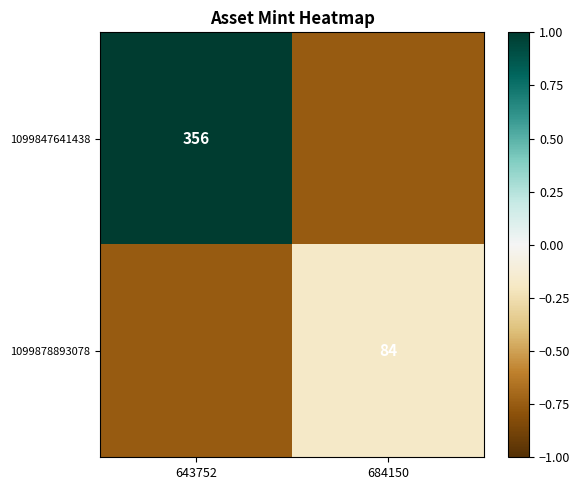

Is the value of 1099847641438 at 643752 greater than the value of 1099878893078 at 643752?

Yes